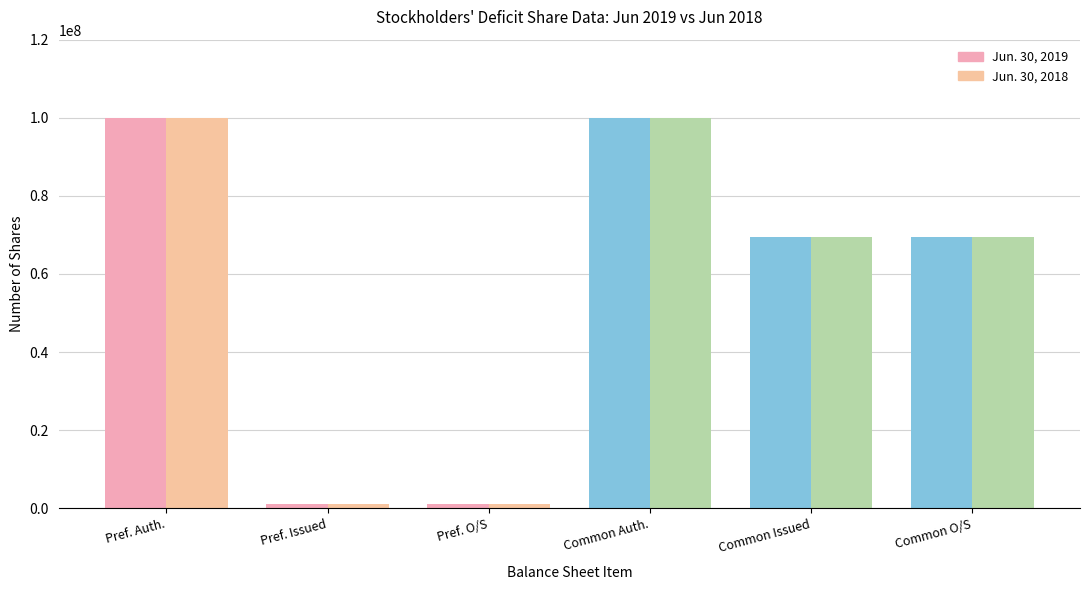

Is the value of Jun. 30, 2018 at Common stock, shares outstanding greater than the value of Jun. 30, 2019 at Common stock, shares authorized?

No